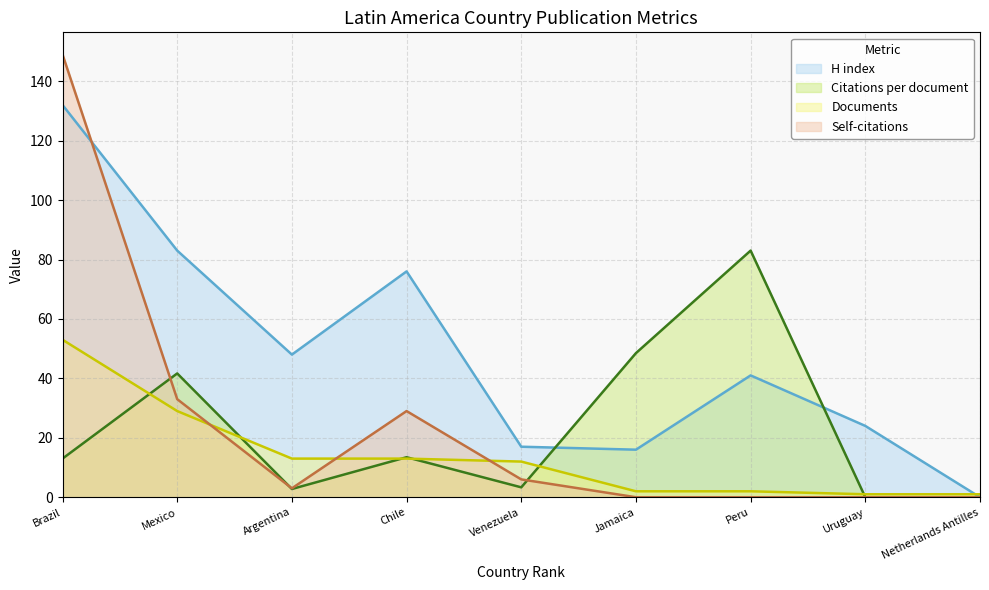

Reading right to left, transcribe all the data shown in this chart.

H index: 0.0	24.0	41.0	16.0	17.0	76.0	48.0	83.0	132.0
Citations per document: 0.0	0.0	83.0	48.5	3.3	13.5	2.8	41.7	13.0
Documents: 1.0	1.0	2.0	2.0	12.0	13.0	13.0	29.0	53.0
Self-citations: 0.0	0.0	0.0	0.0	6.0	29.0	3.0	33.0	149.0